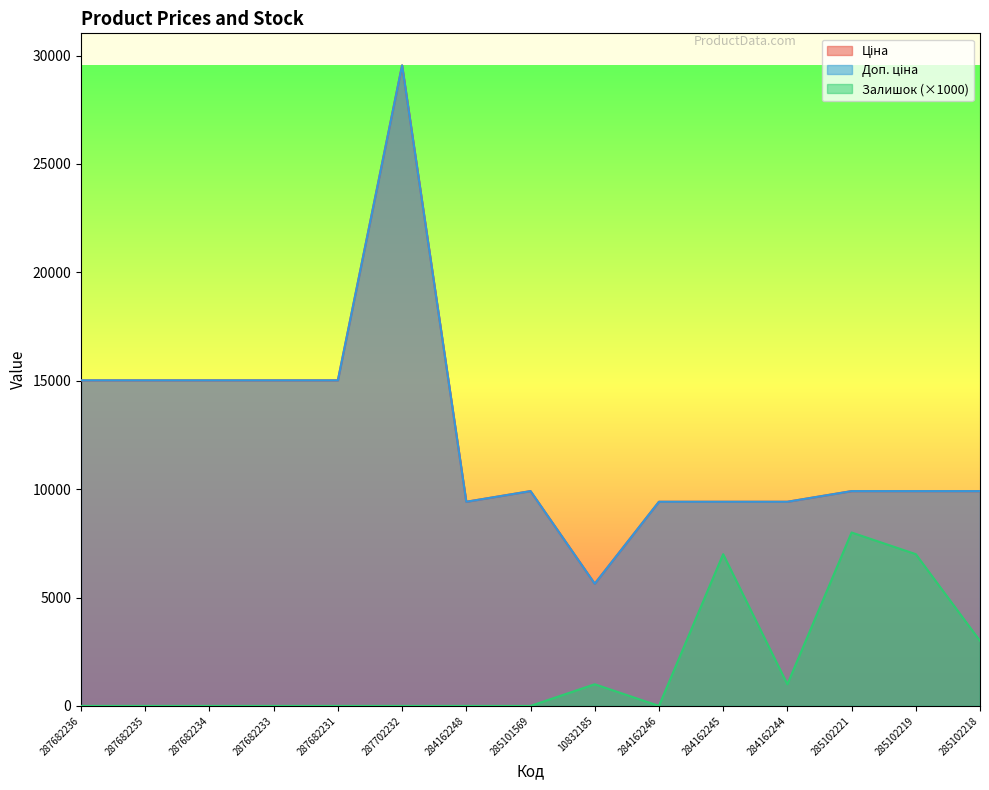

At which category is the sum across all series the highest?

287702232